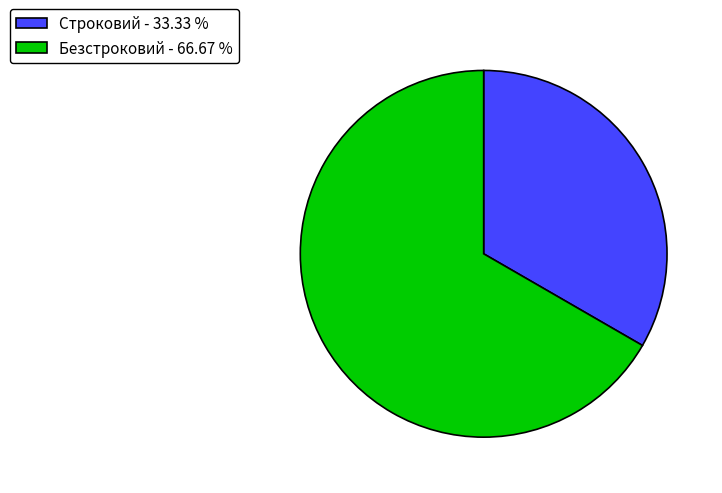

Combined, do Строковий and Безстроковий account for over 50%?

Yes